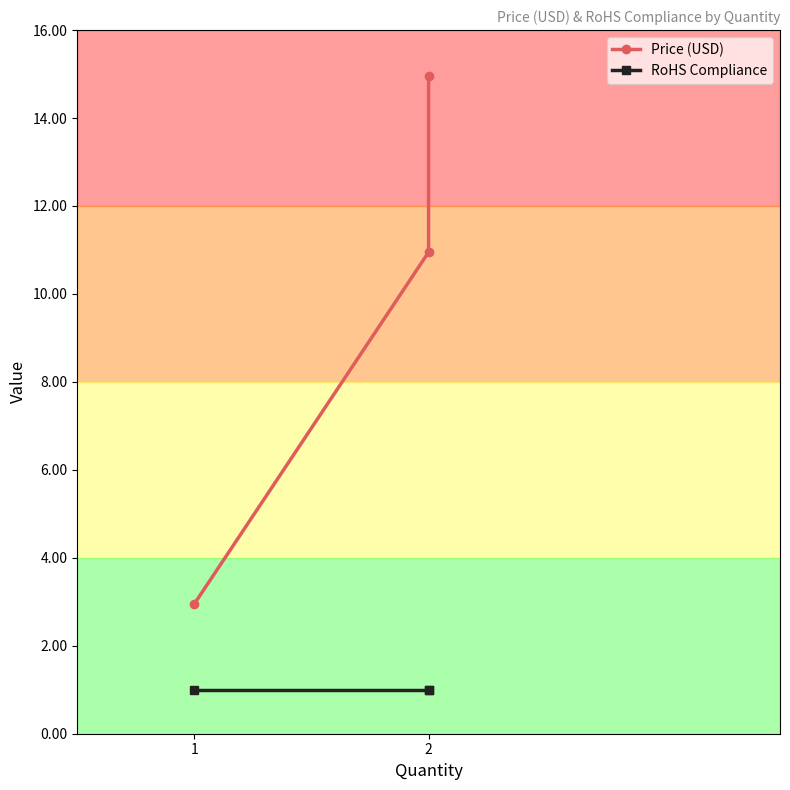

Which series has the largest total across all categories?

Price (USD)